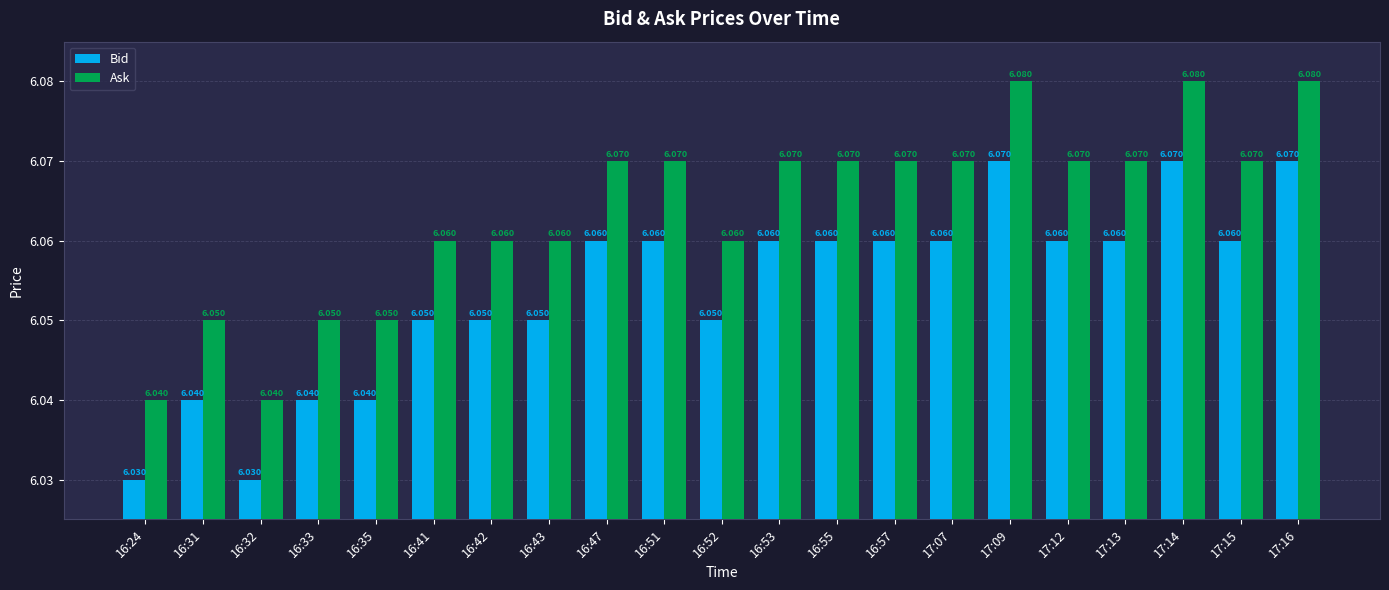

What is the label of the 17th bar from the right?

16:35